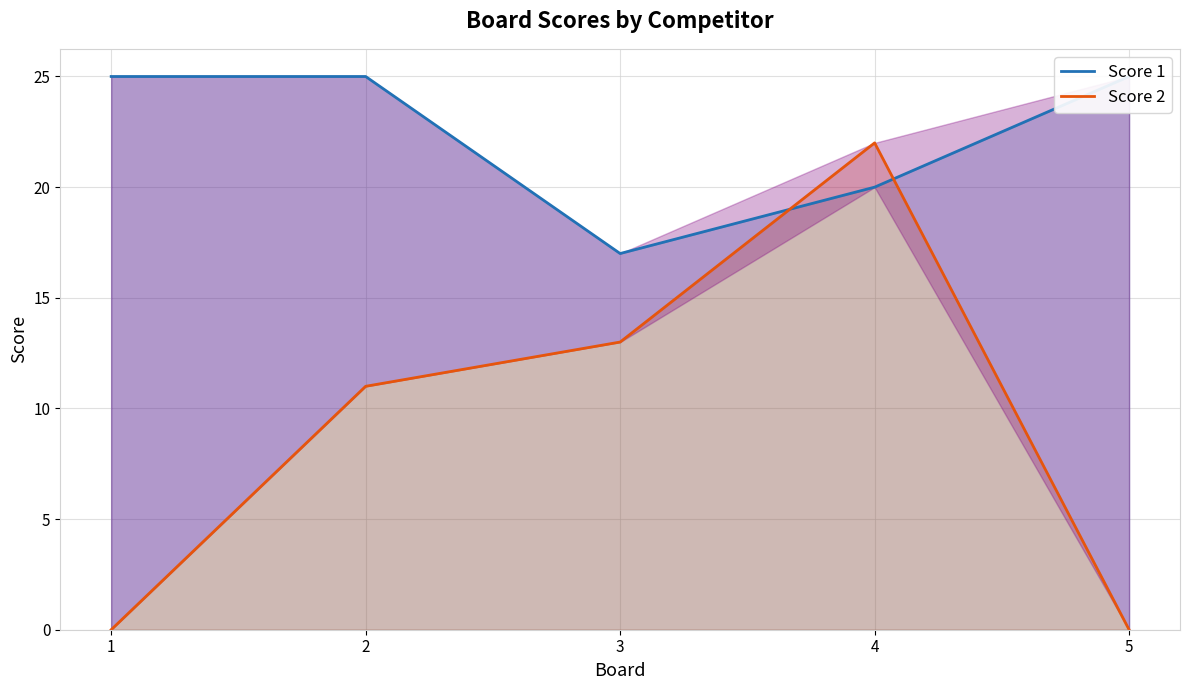

What are all the series names shown in the legend?

Score 1, Score 2